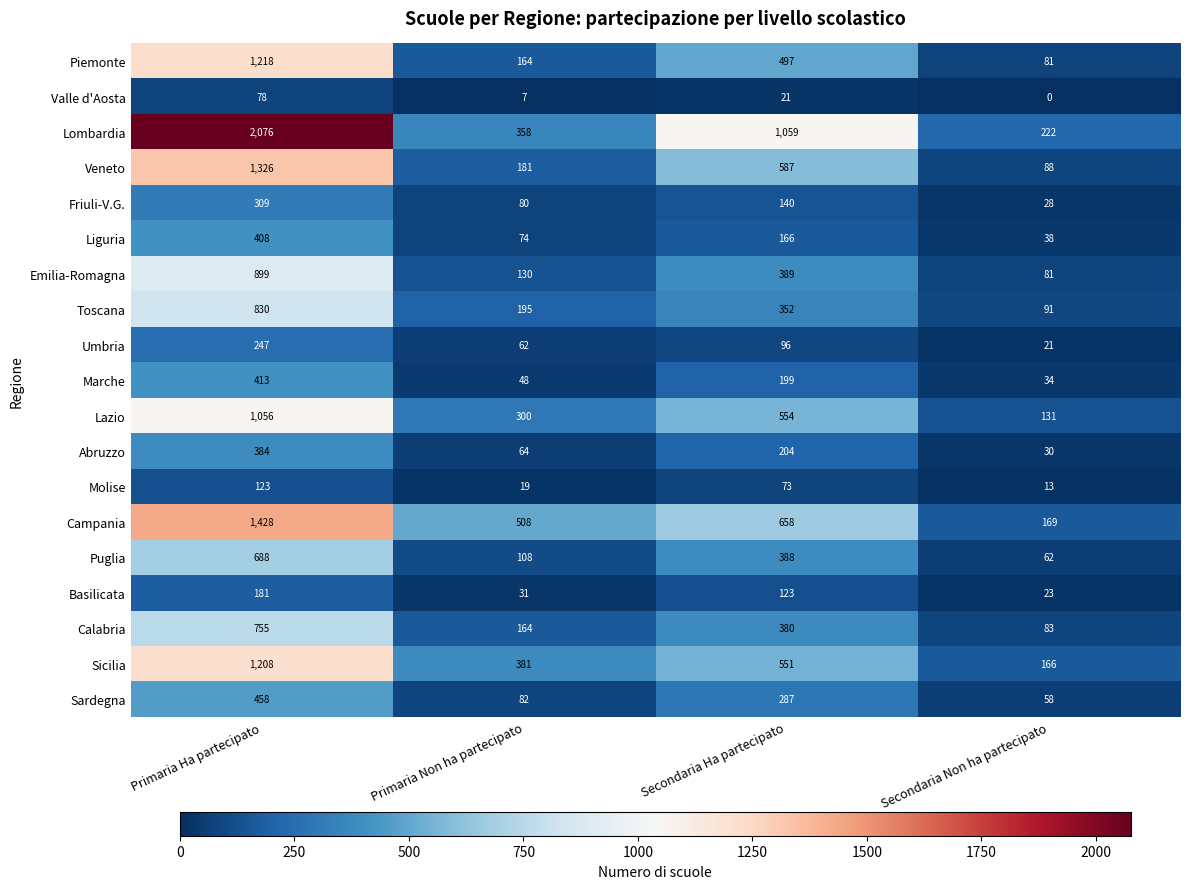

What is the difference between the maximum and minimum values in the Toscana series?

739